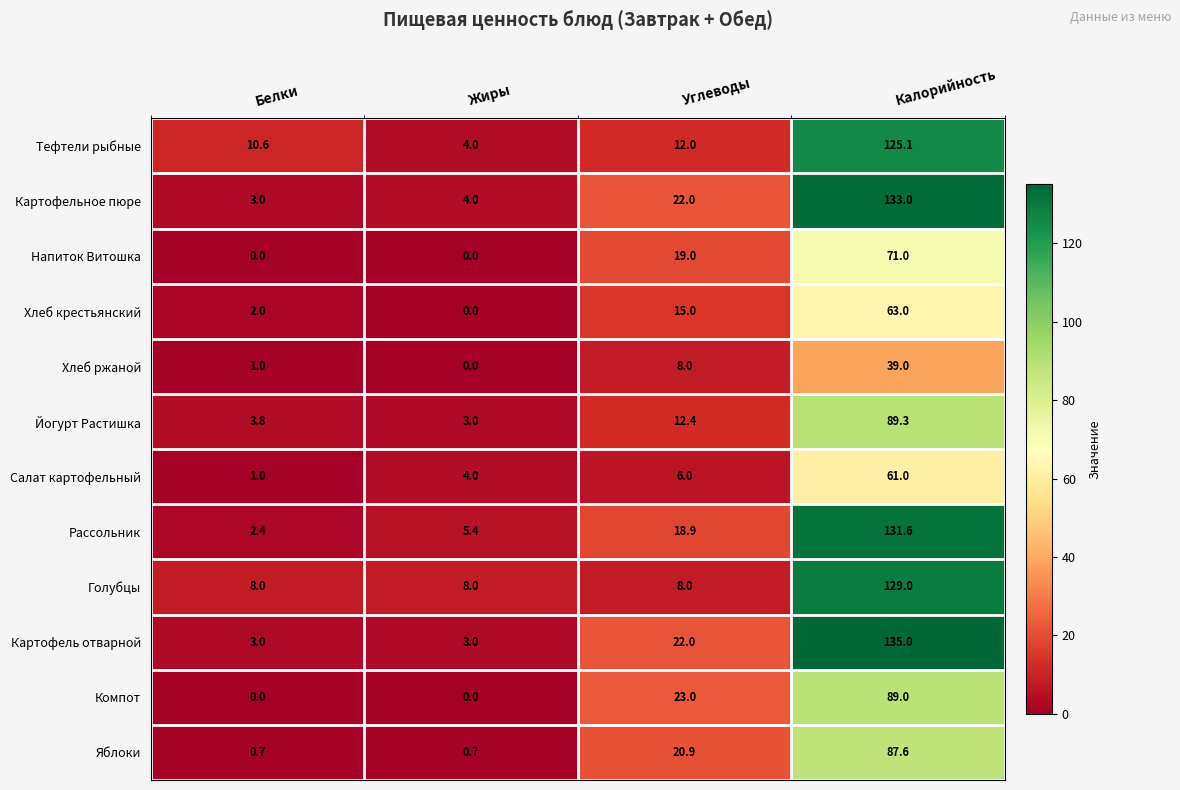

Which series has the widest spread of values?

Картофель отварной